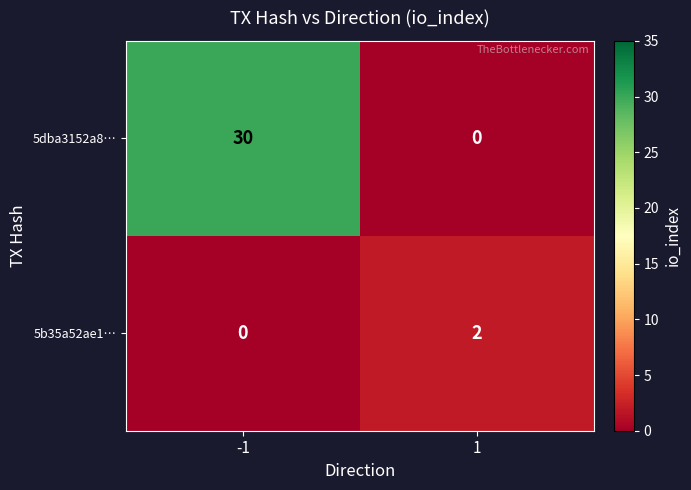

Reading right to left, what are all the values shown in this chart?

5dba3152a8…: 0	30
5b35a52ae1…: 2	0